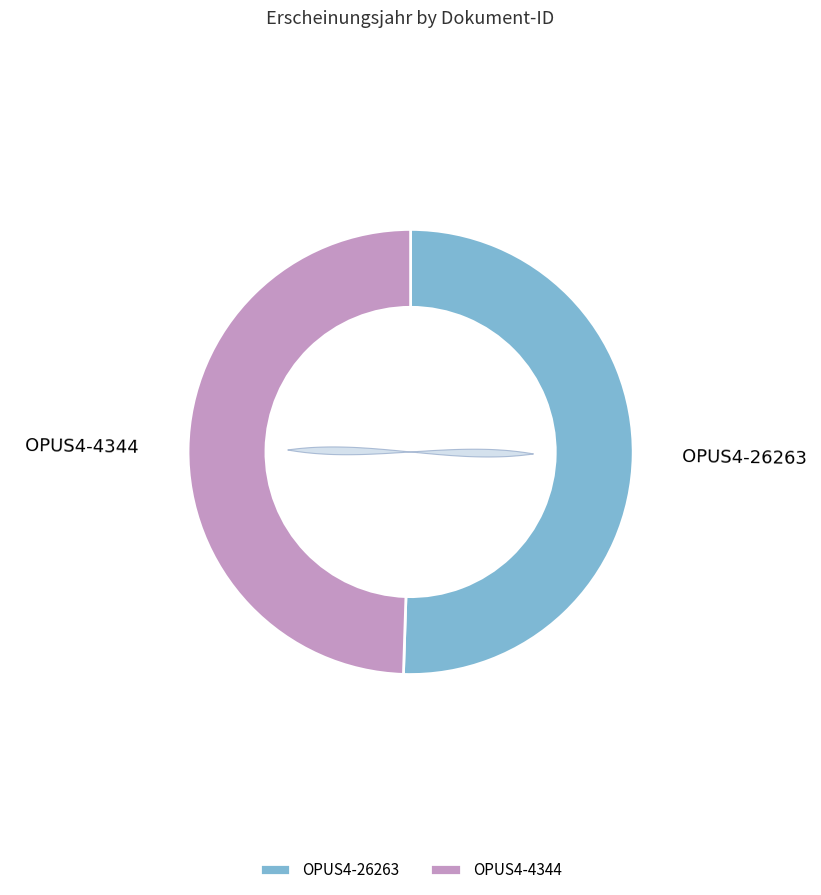

True or false: OPUS4-26263 accounts for 51% of the total.

True